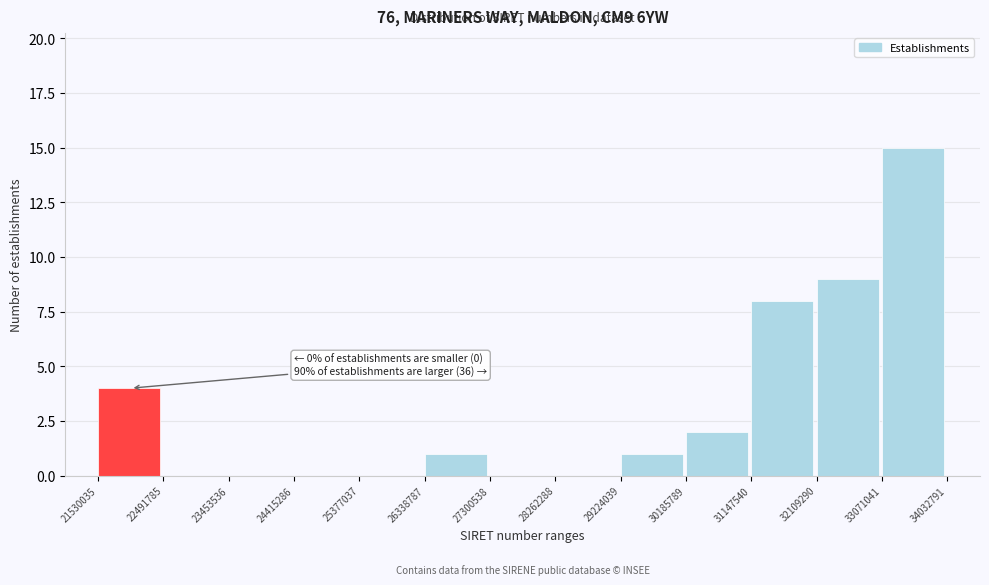

Reading left to right, what are all the values shown in this chart?

21530035=4	22491785=0	23453536=0	24415286=0	25377037=0	26338787=1	27300538=0	28262288=0	29224039=1	30185789=2	31147540=8	32109290=9	33071041=15